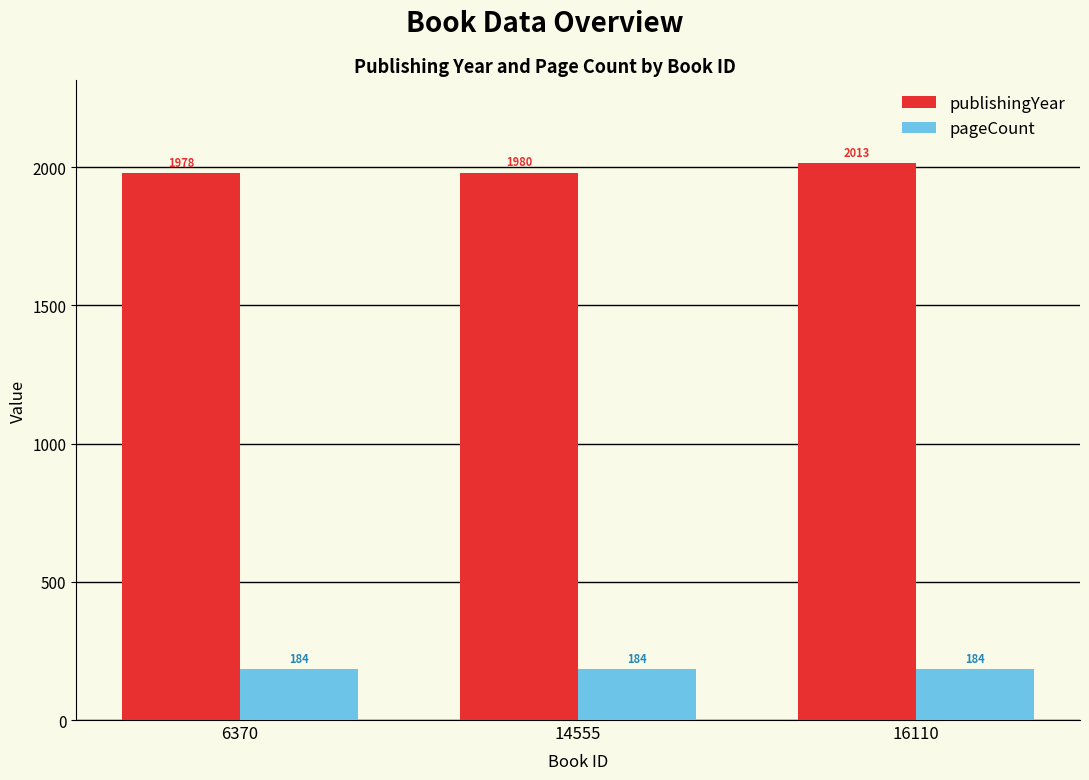

Which label corresponds to the largest value in the chart?

16110